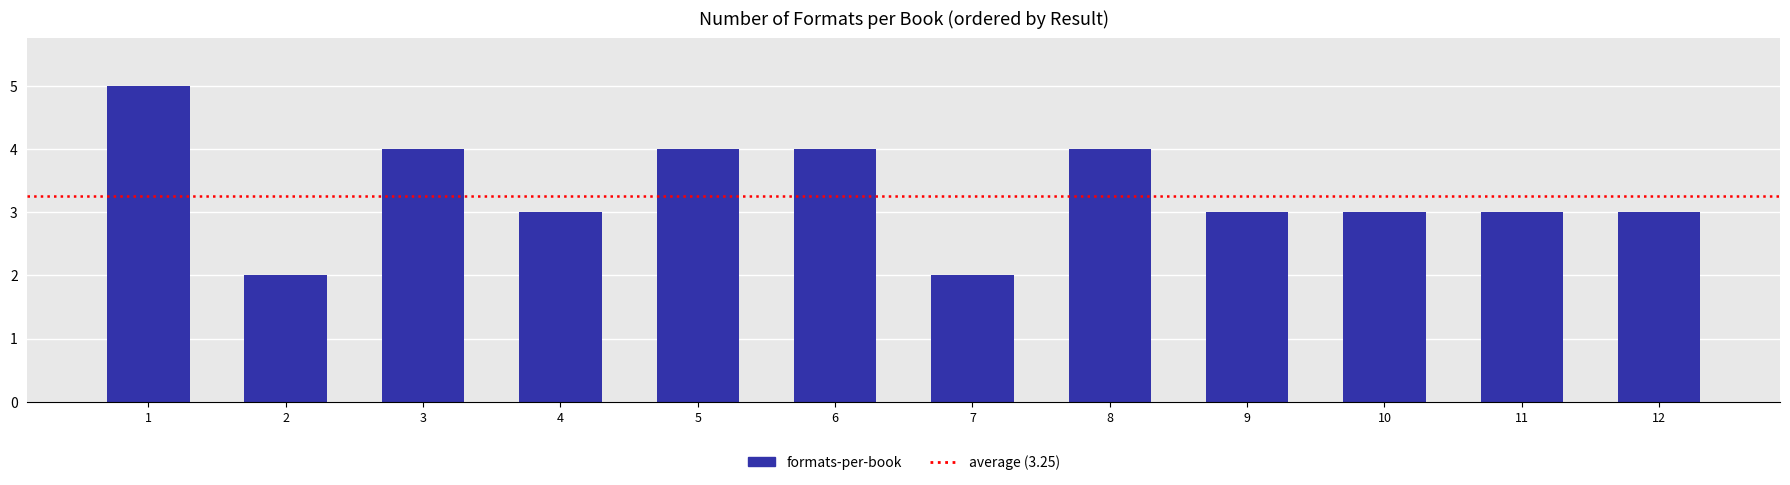

Approximately how many times larger is the value at 8 compared to 11?

1.3